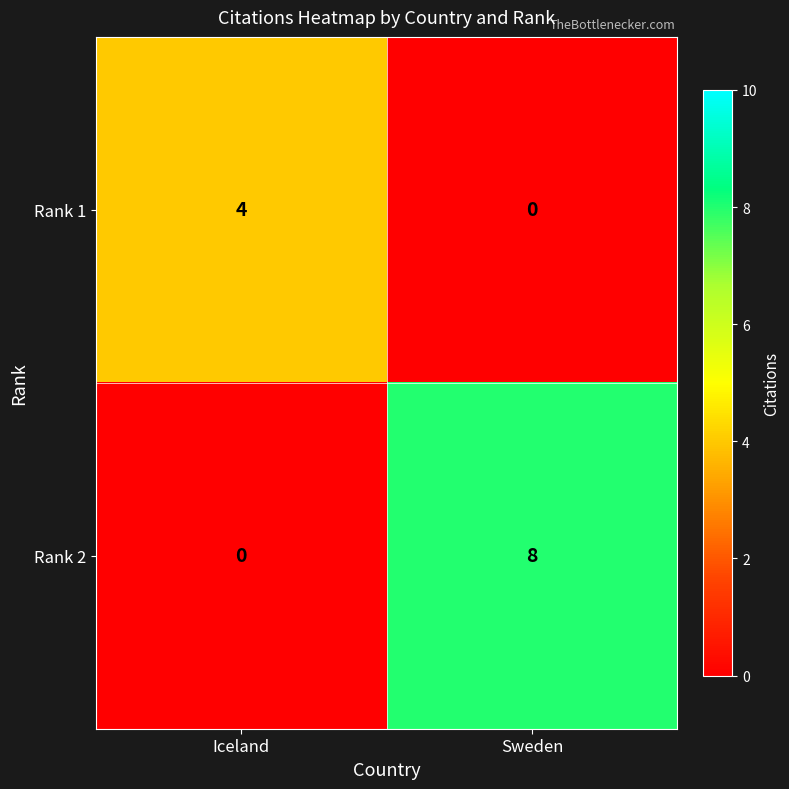

What is the maximum value shown in the chart?

8